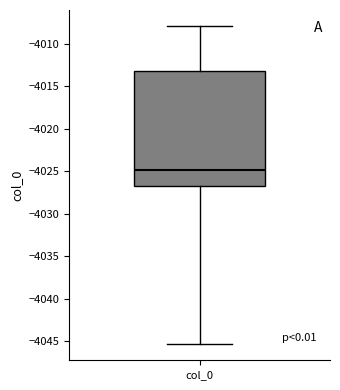

Where does the upper whisker of the box for col_0 end on the y-axis? The values are not printed on the chart, so give them approximately, as read against the axis.

-4008.0